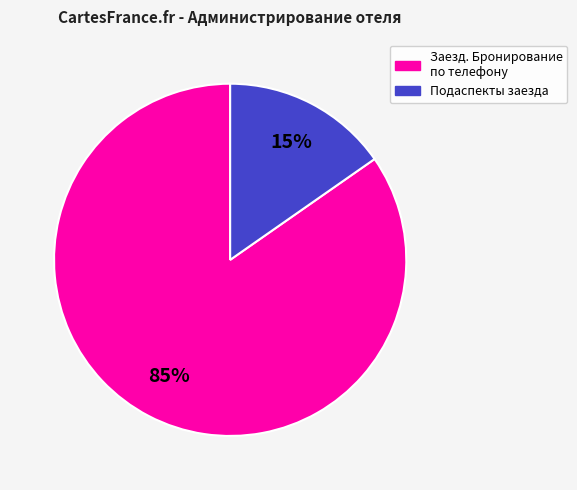

Is there a majority slice in this chart?

Yes